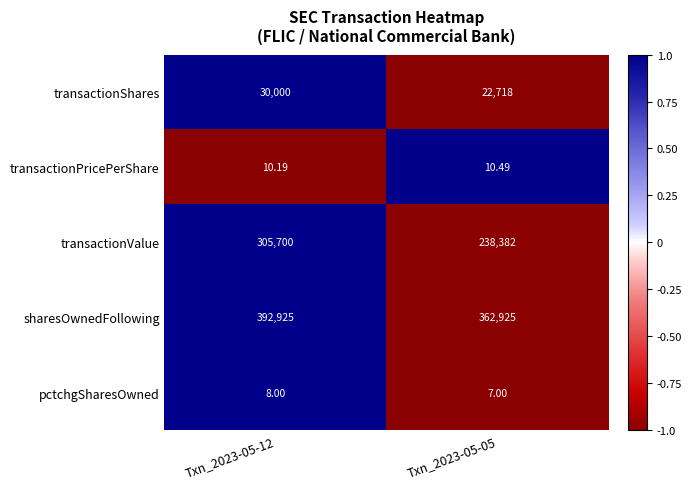

Between Txn_2023-05-12 and Txn_2023-05-05, which series saw the biggest shift?

transactionValue